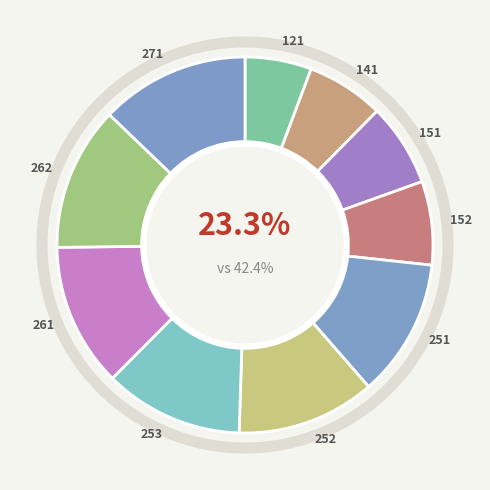

How many slices are in this pie chart?

10